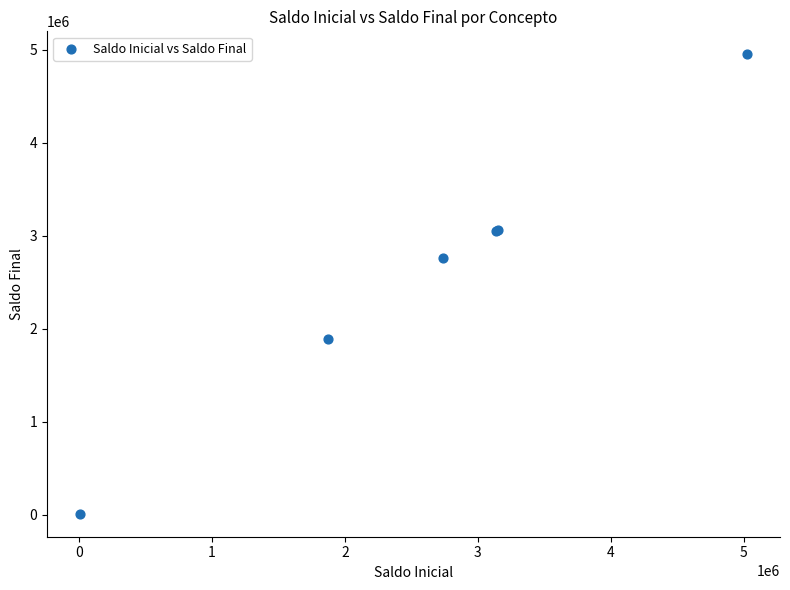

What Y value in the scatter plot is closest to 2479330?

2754947.4